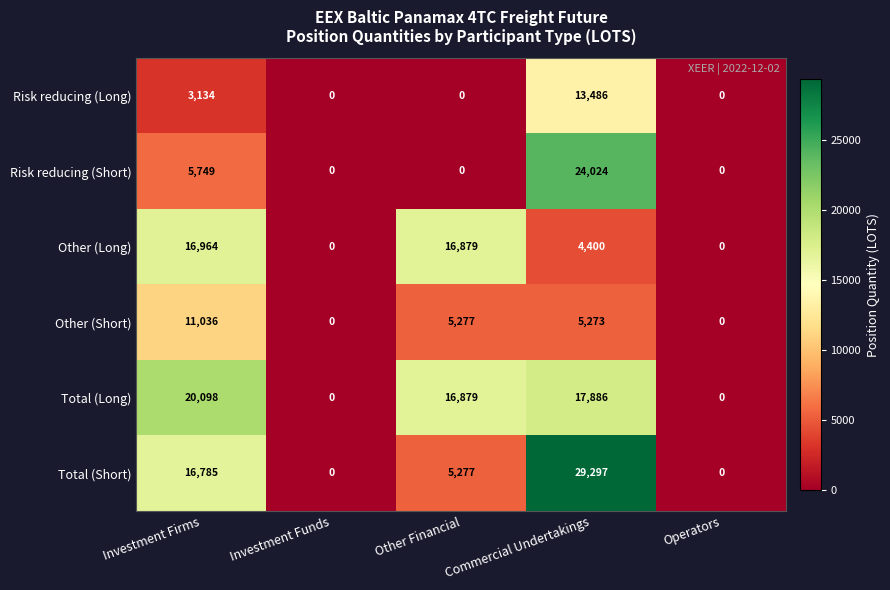

At which category does the chart reach its peak across all series?

Commercial Undertakings